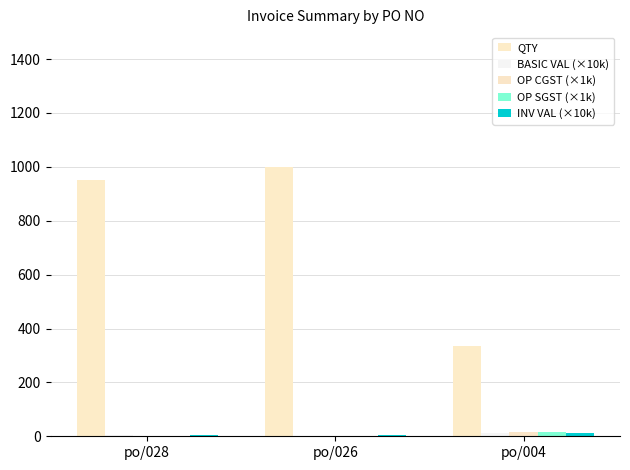

The OP SGST (×1k) series shows 1.0 at po/026. True or false?

False